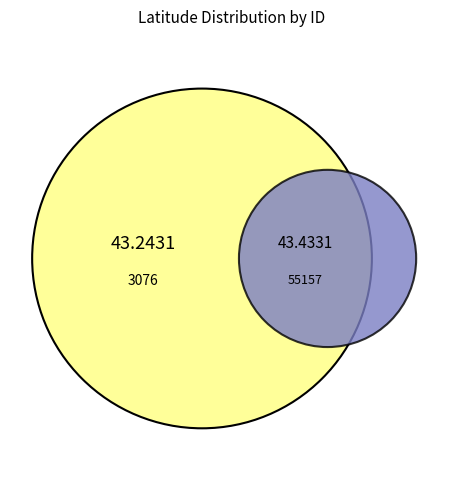

Is it true that 55157 is 60% of the pie?

False